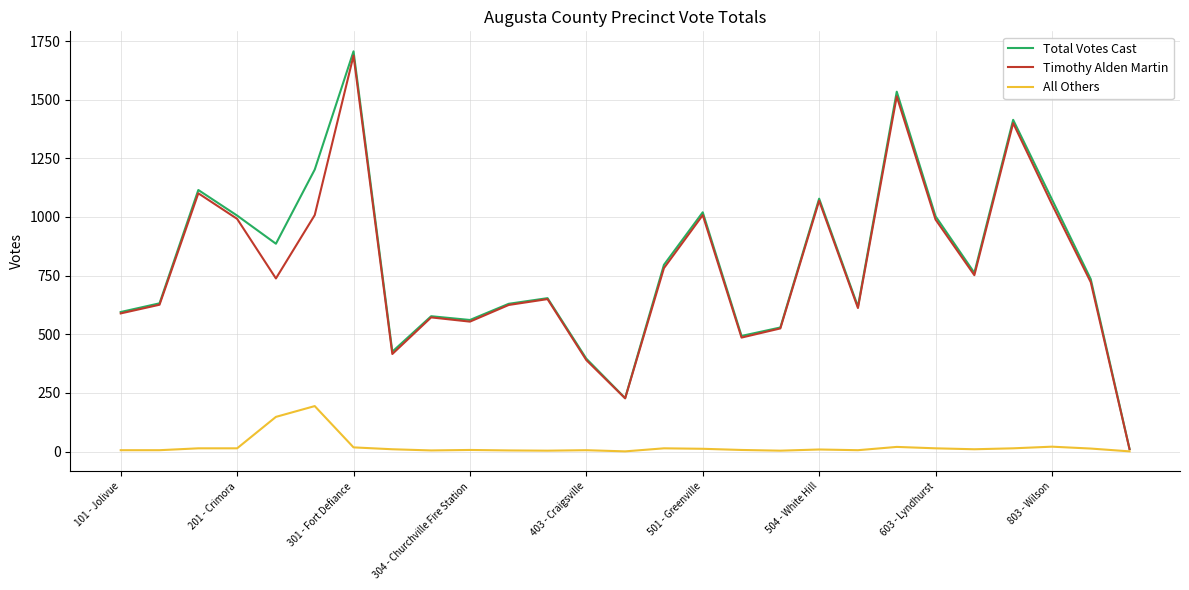

What is the greatest value displayed?

1706